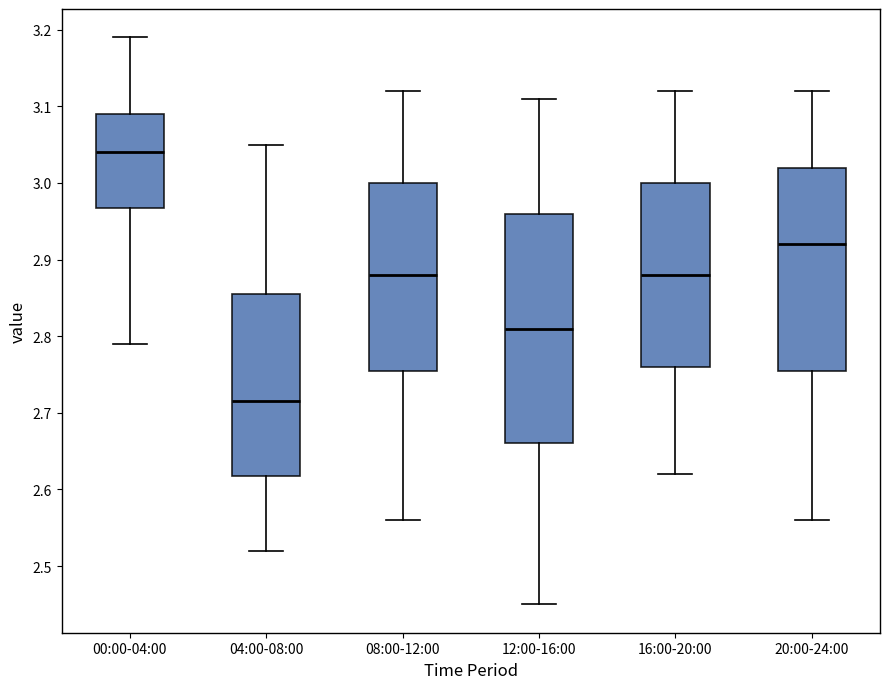

Comparing the boxes themselves (not the whiskers), which one is the tallest?

12:00-16:00